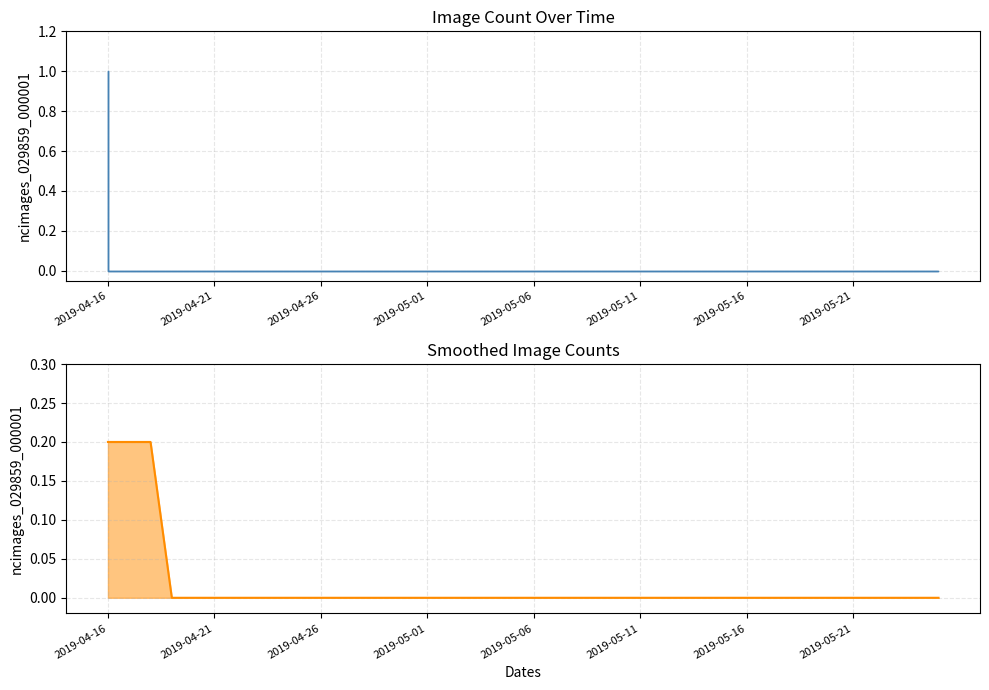

What is the greatest value displayed?

0.2